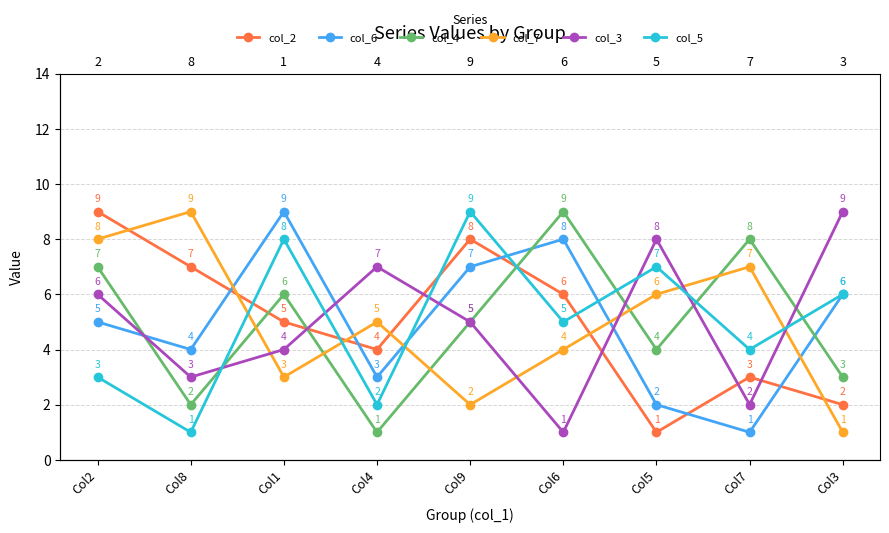

Is it true that col_3 equals 1 at Col8?

False